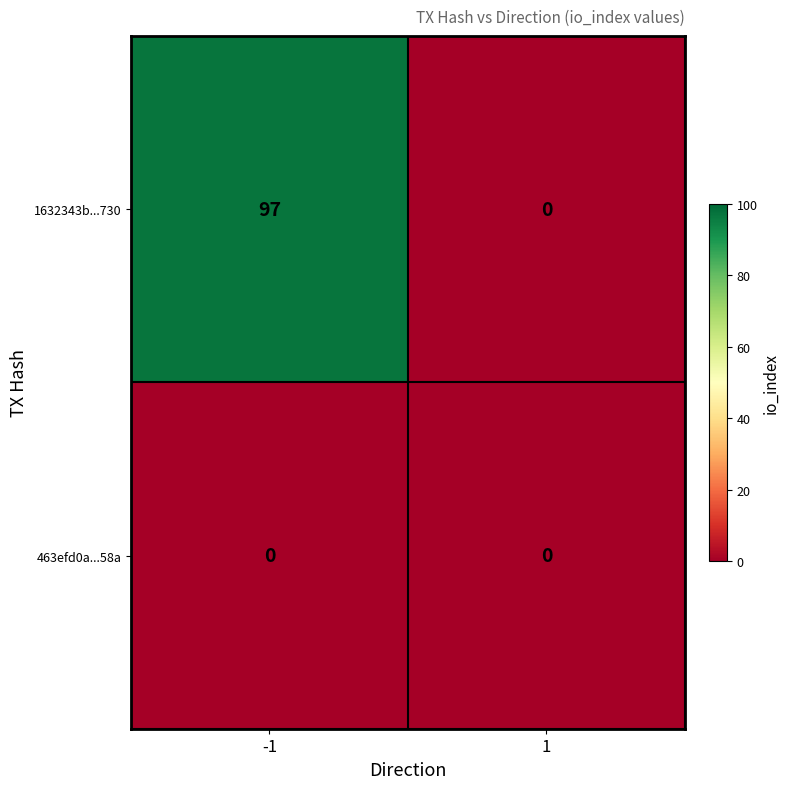

What is the difference between the 1632343b...730 values at -1 and 1?

97